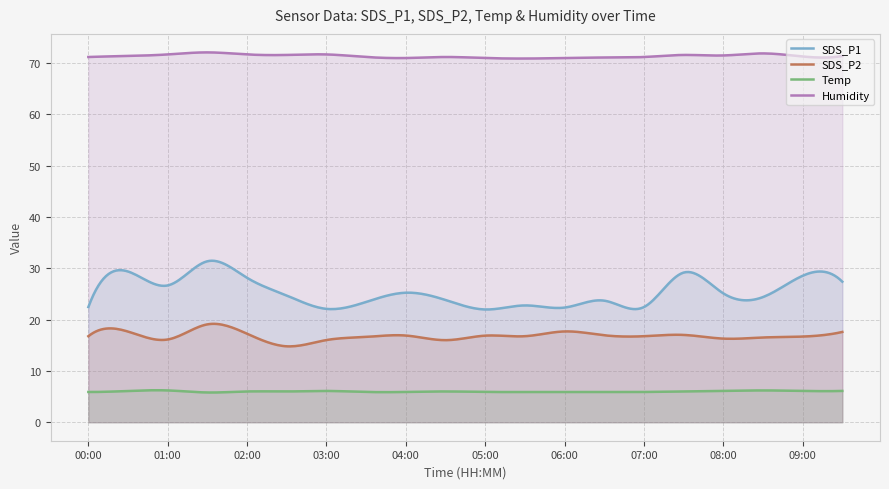

What is the sum of the SDS_P2 values at 01:00 and 03:00?

32.1